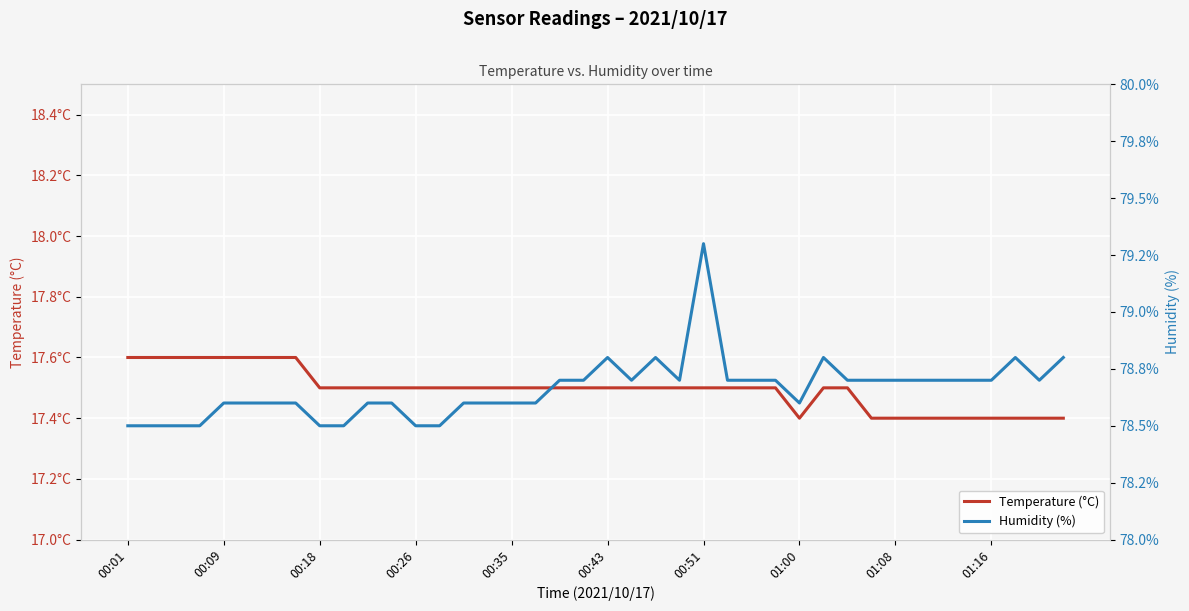

How many lines are shown in the chart?

2